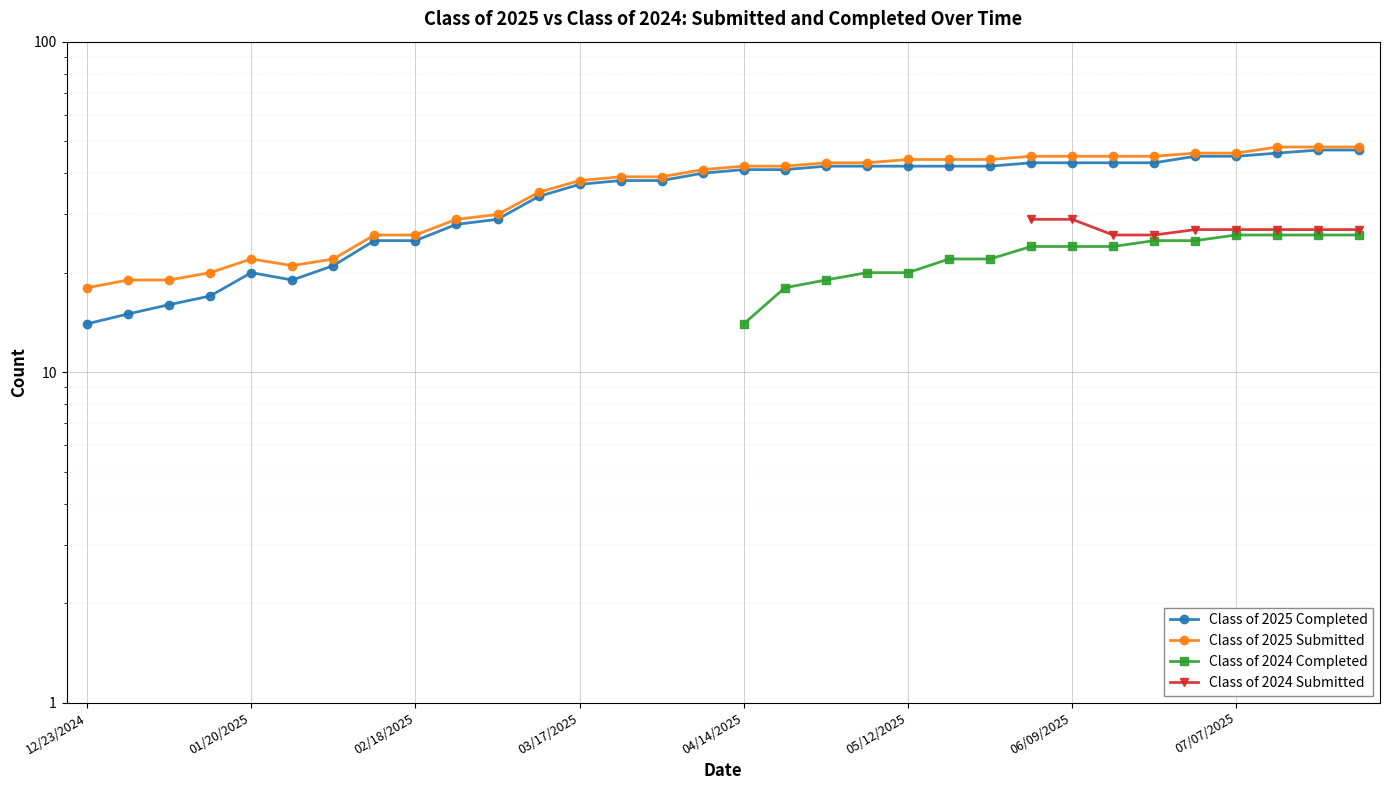

At which label does Class of 2025 Completed reach its minimum?

12/23/2024